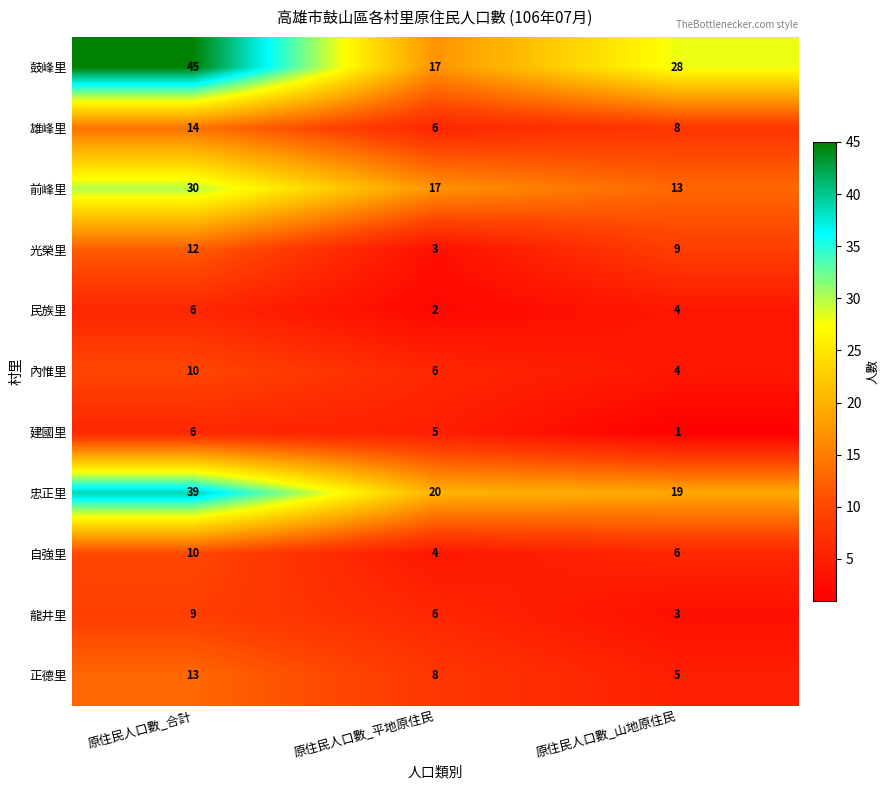

Count the 建國里 values in the range 1 to 6.

3